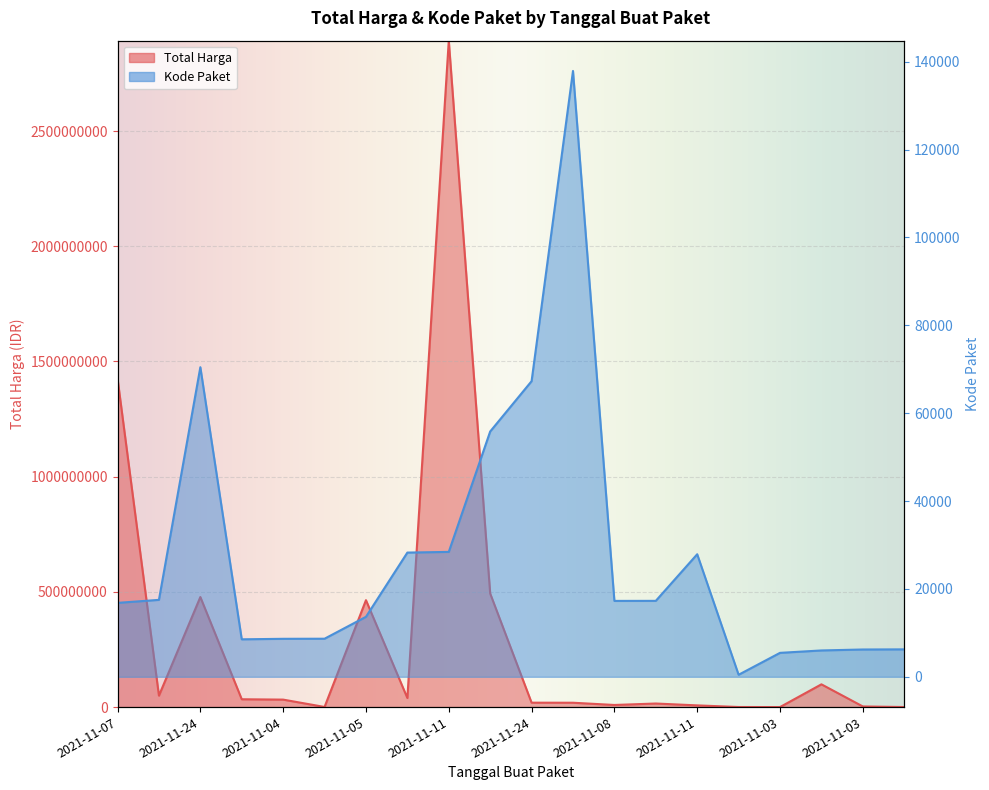

Is the value of Kode Paket at 2021-11-22 greater than the value of Total Harga at 2021-11-24?

No